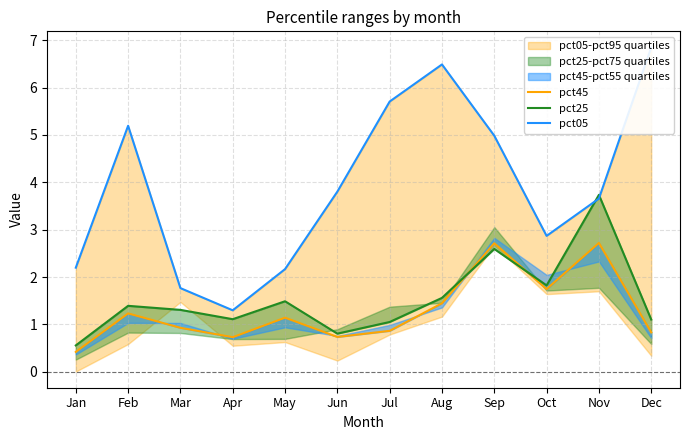

At which category does the chart reach its minimum across all series?

Jan